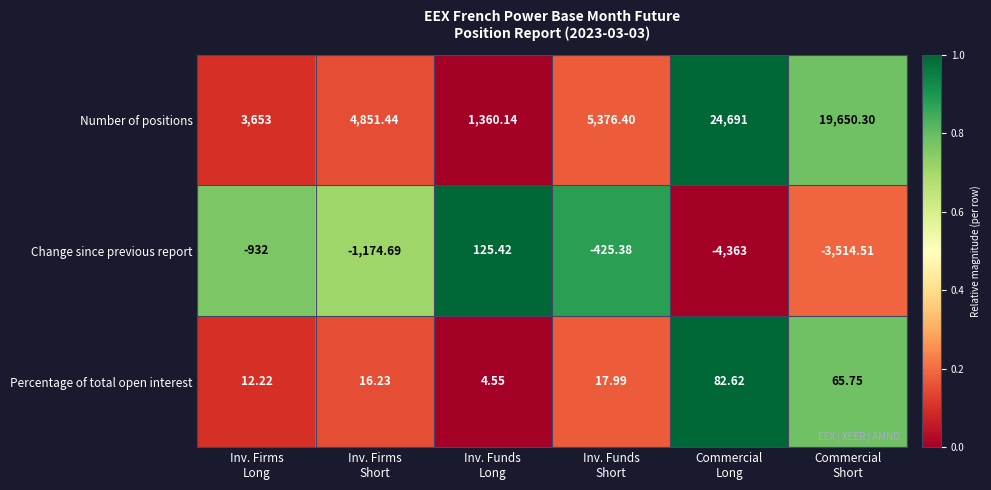

Which series has the largest total across all categories?

Number of positions